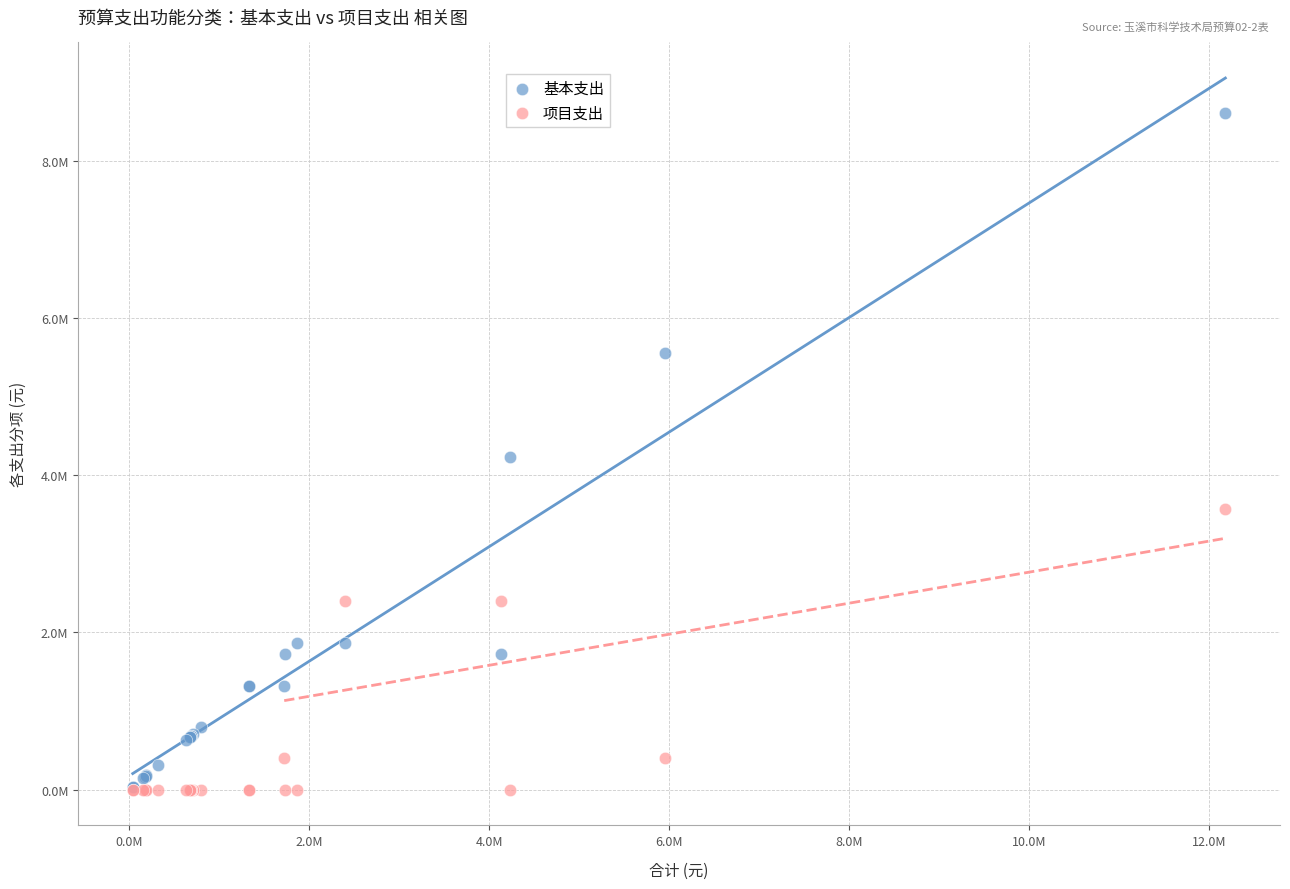

What are all the series names shown in the legend?

基本支出, 项目支出